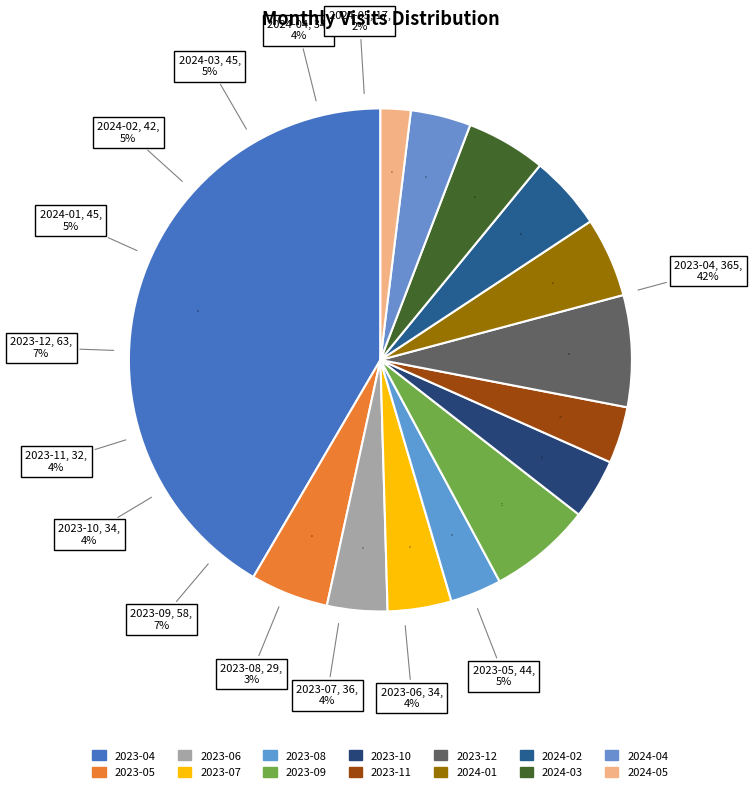

To the nearest percent, what percentage of the pie is 2024-01?

5%